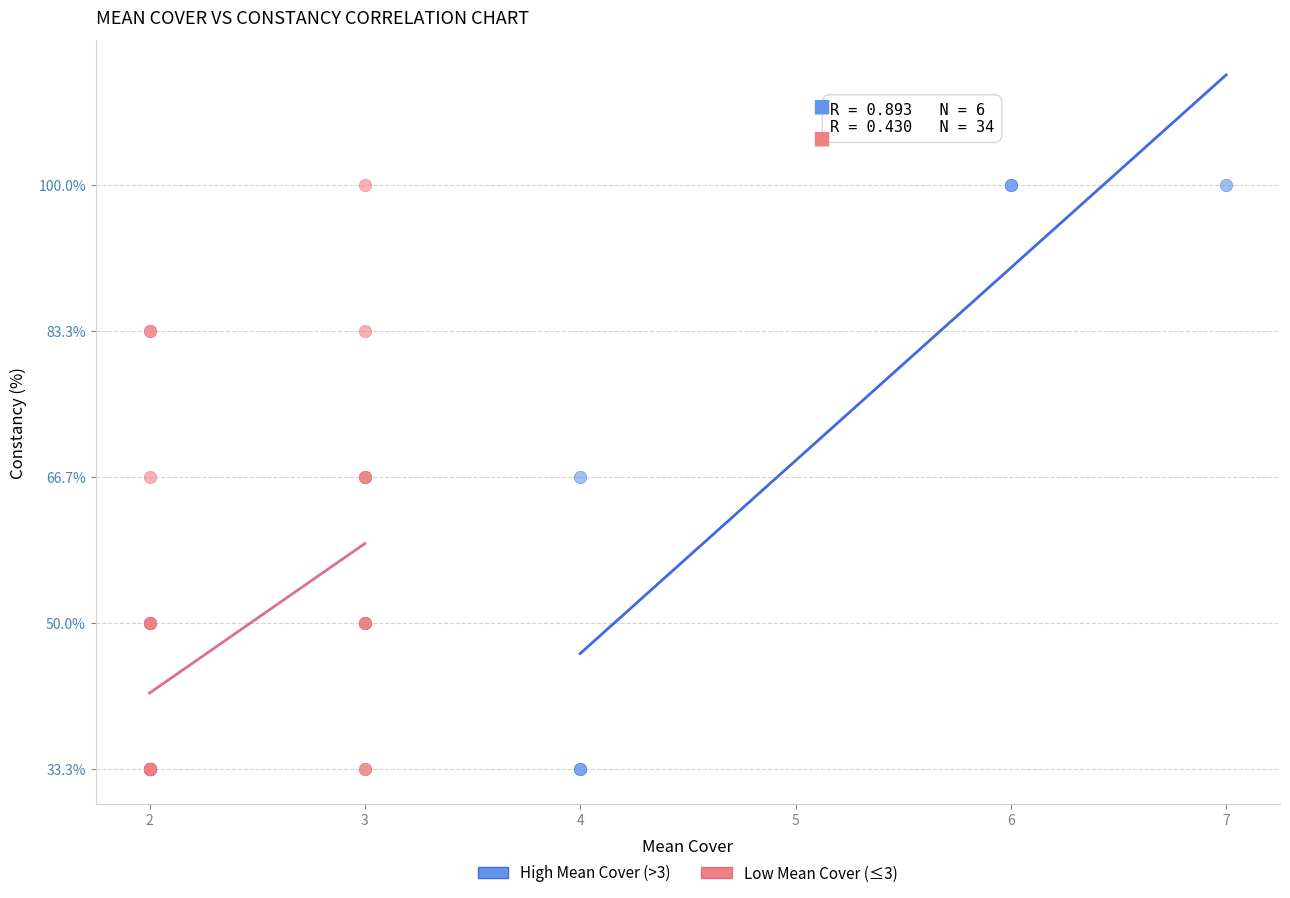

What are all the series names shown in the legend?

High Mean Cover (>3), Low Mean Cover (≤3)